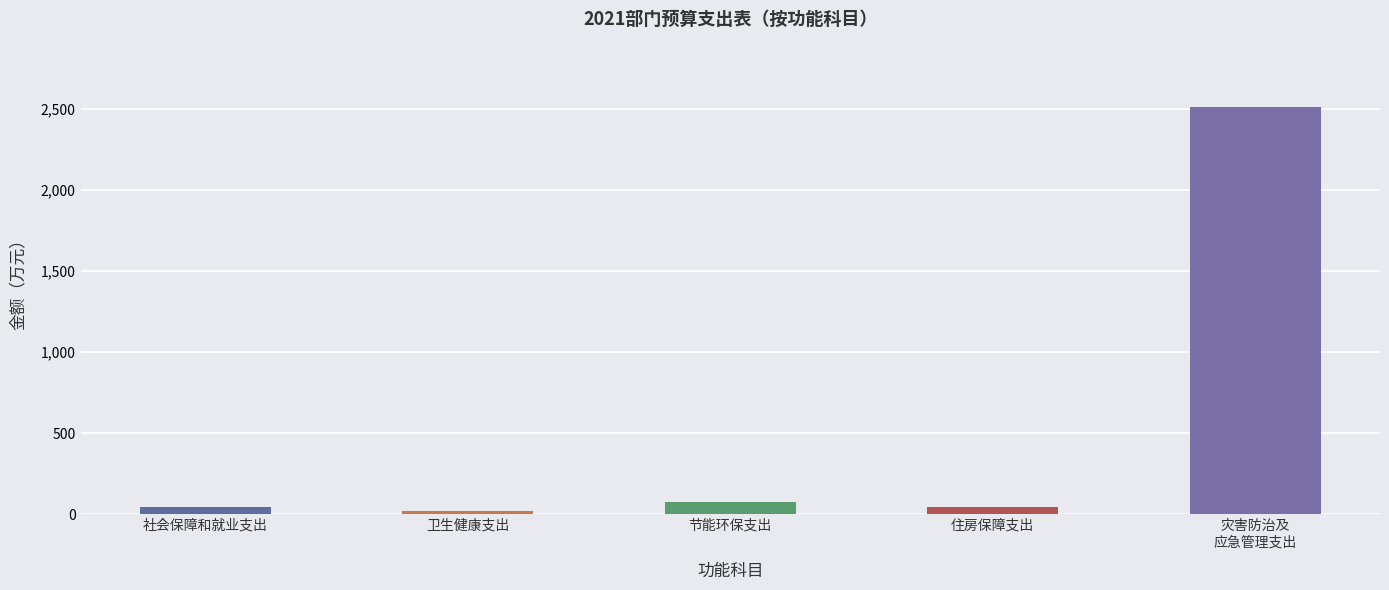

What is the greatest value displayed?

2513.5